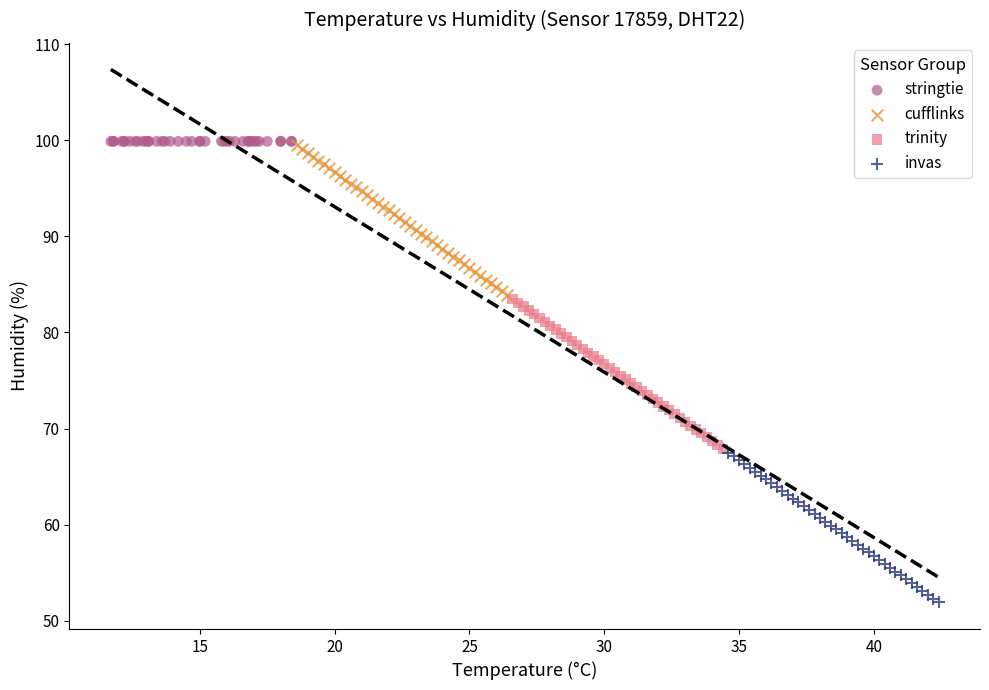

What are all the series names shown in the legend?

stringtie, cufflinks, trinity, invas